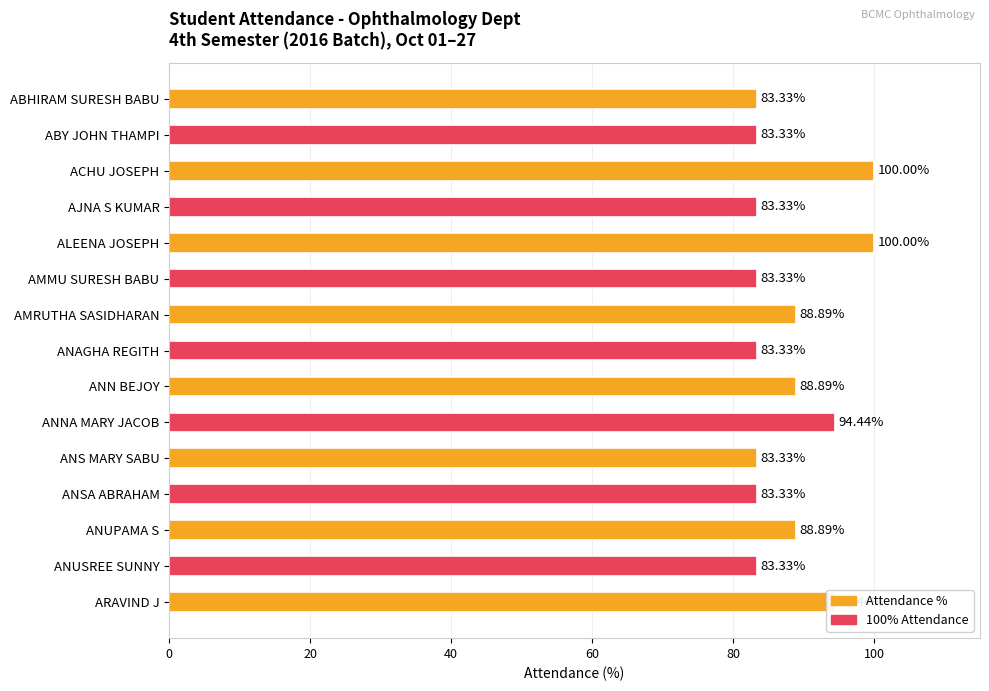

What is the ratio of the value at ANNA MARY JACOB to the value at ANSA ABRAHAM?

1.1